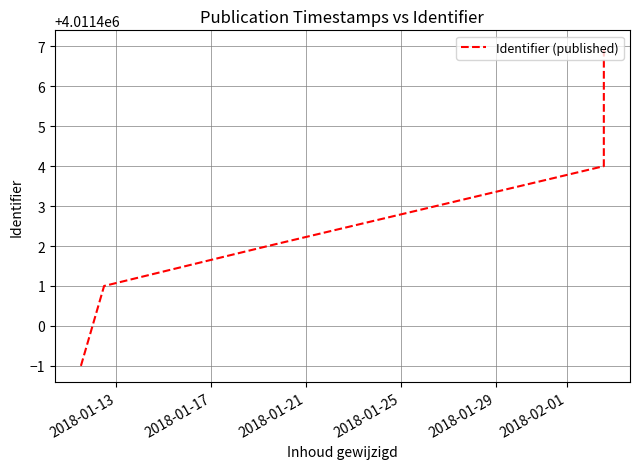

True or false: there are more than 1 points higher than both neighbors.

False